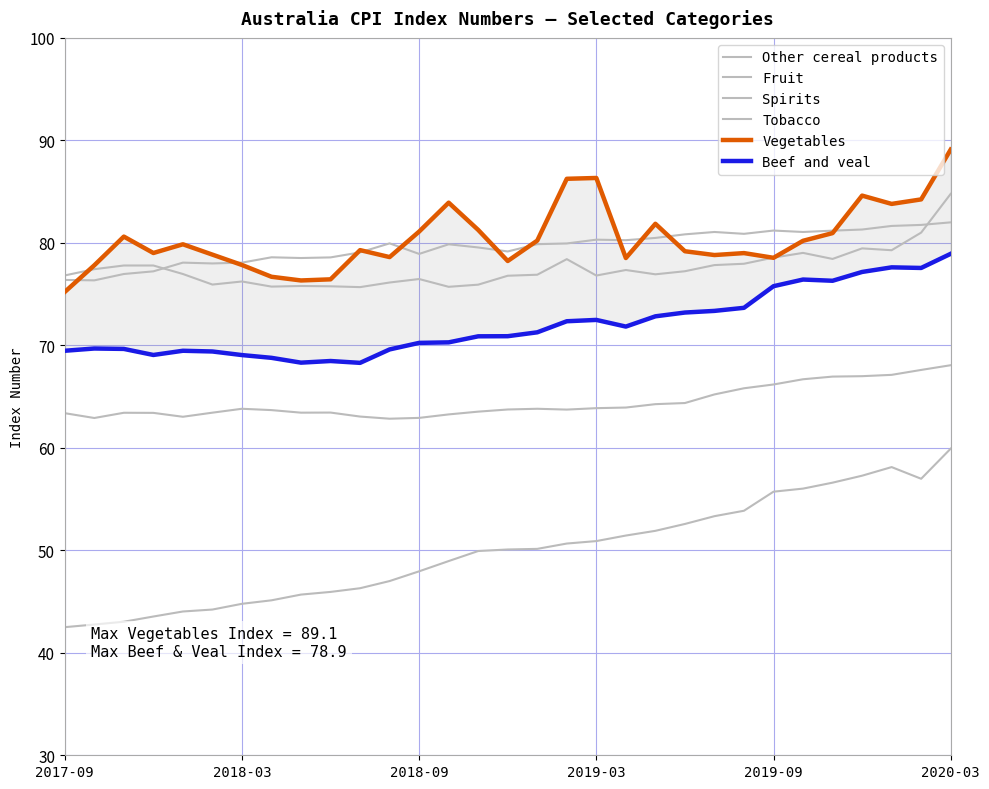

What is the sum of the Tobacco values at 22 and 19?

104.8